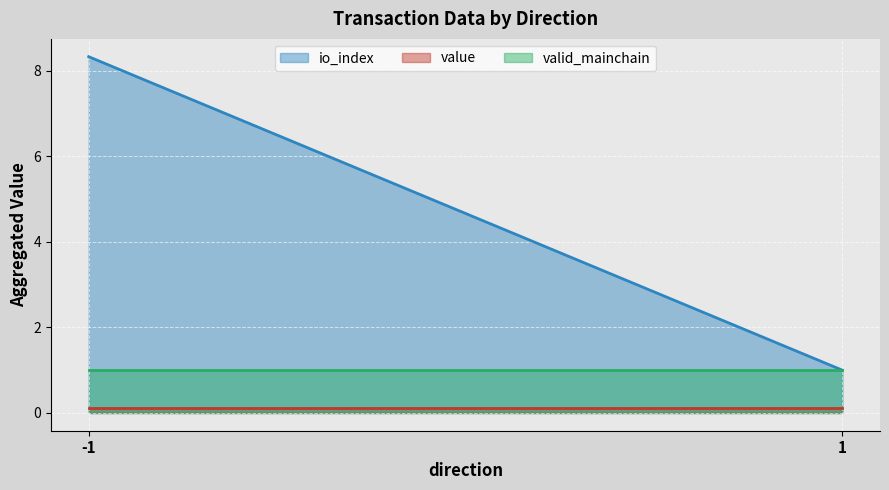

What is the sum of all io_index values?

1400.0